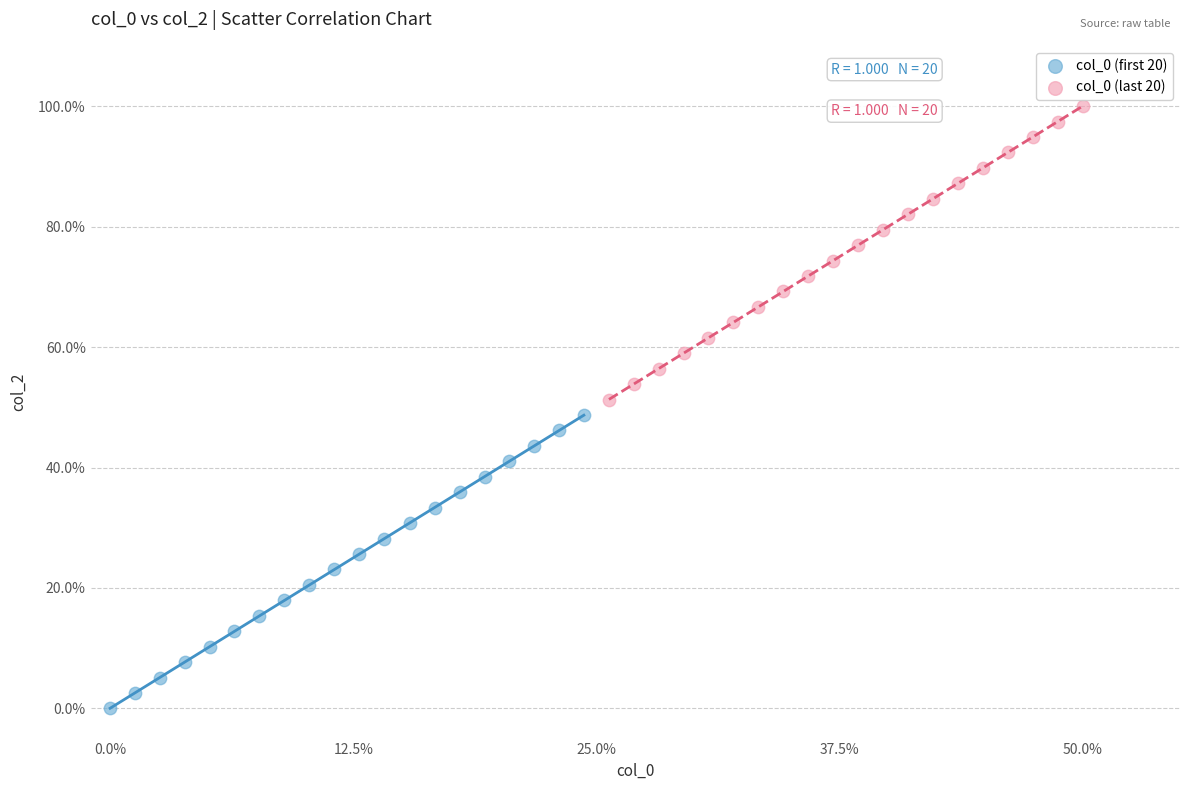

Which series contains the highest Y value?

col_0 (last 20)